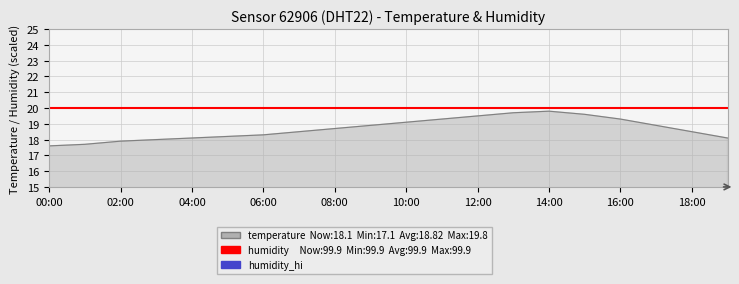

Which category has the highest value across all series?

14:00